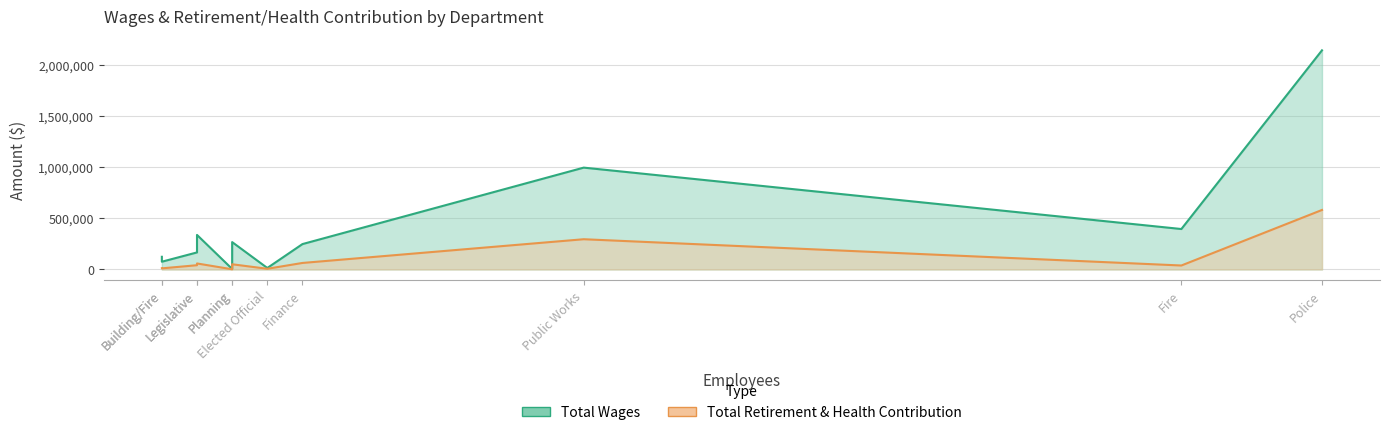

Reading left to right, what are all the values shown in this chart?

Total Wages: Police=2143504	Public Works=996129	Fire=395507	Legislative=337792	Planning=267542	Finance=248246	Engineering=166602	Building=123905	Building/Fire=75647	Elected Official=14400	City Council=4979
Total Retirement & Health Contribution: Police=581875	Public Works=295684	Fire=38635	Legislative=58660	Planning=50726	Finance=63627	Engineering=41551	Building=11990	Building/Fire=10631	Elected Official=6600	City Council=1650